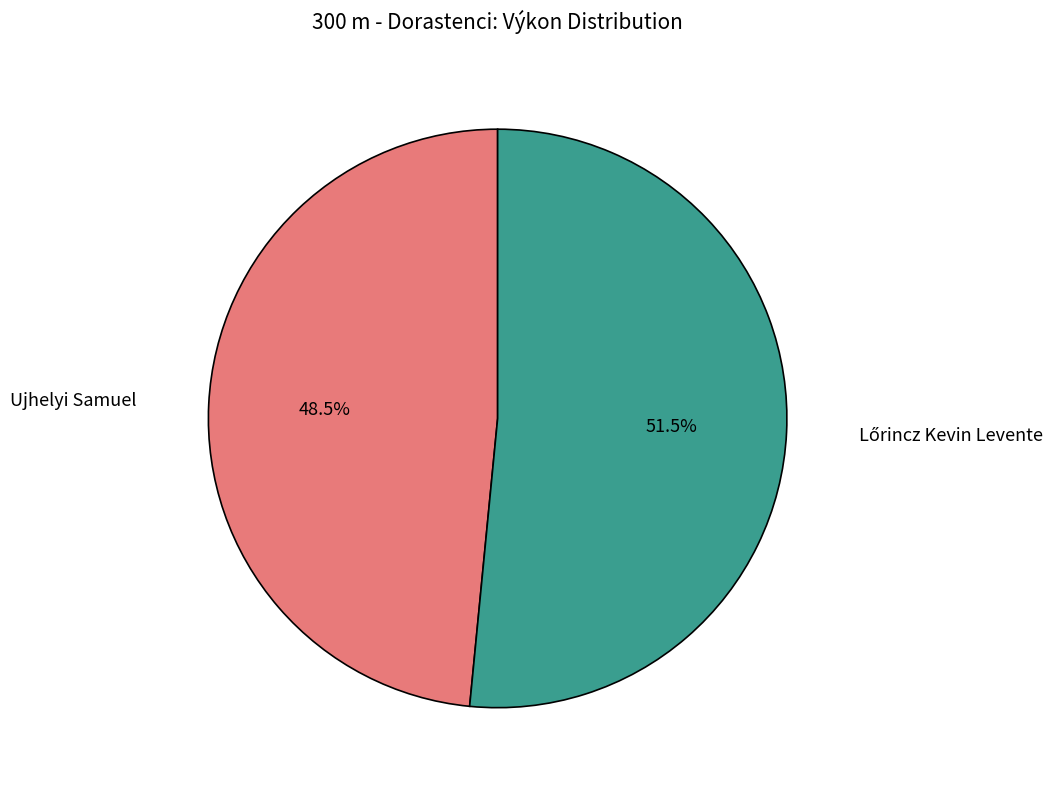

Does any single category account for the majority?

Yes